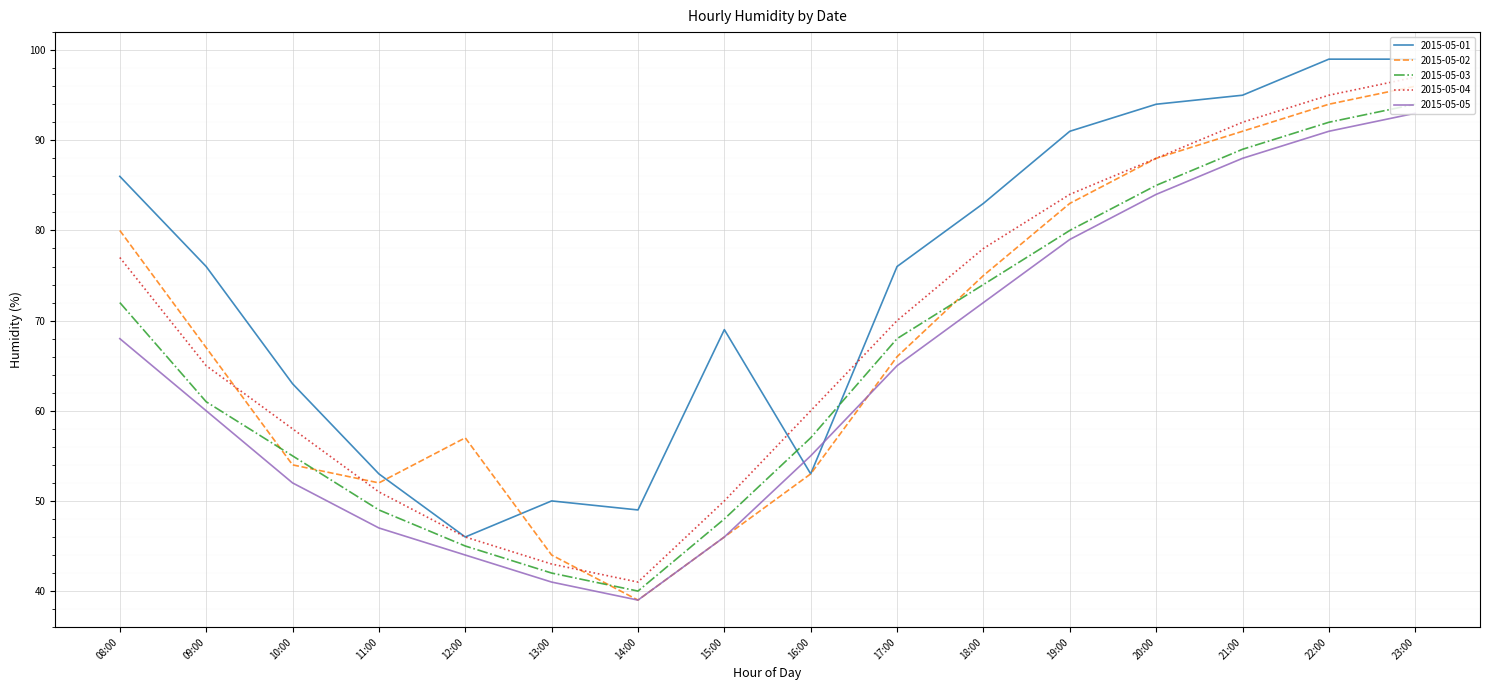

True or false: 2015-05-01 has a value of 94 at 20:00.

True